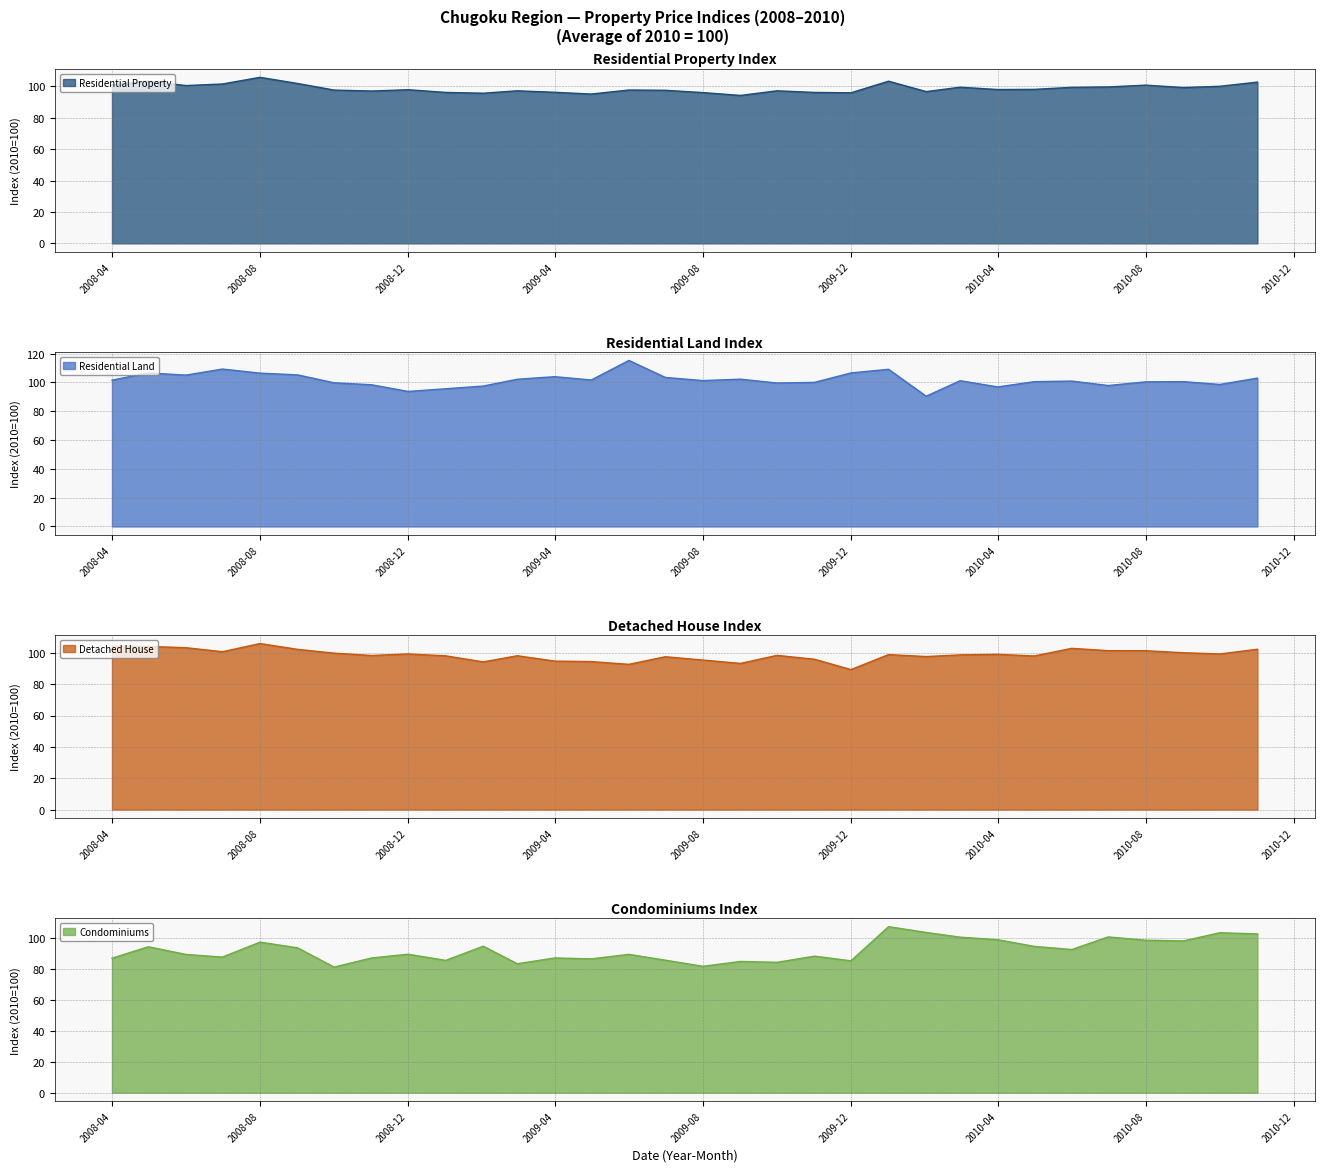

How many categories are shown in the chart?

32